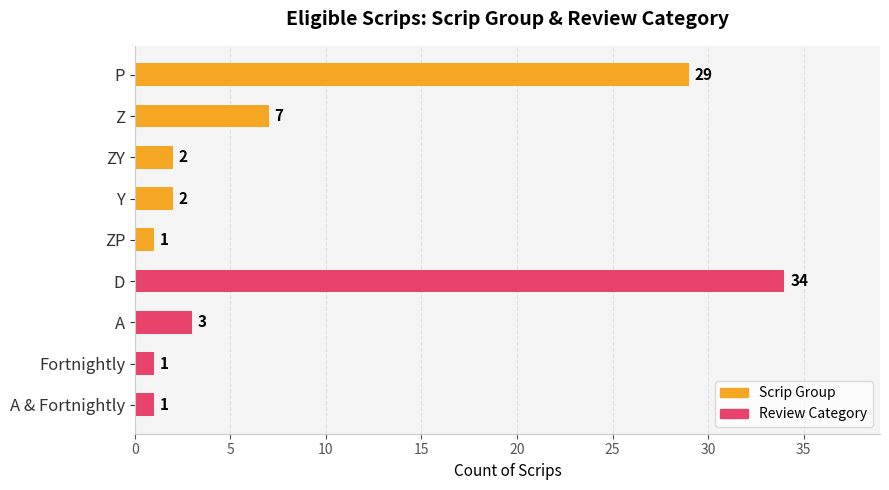

What is the greatest value displayed?

34